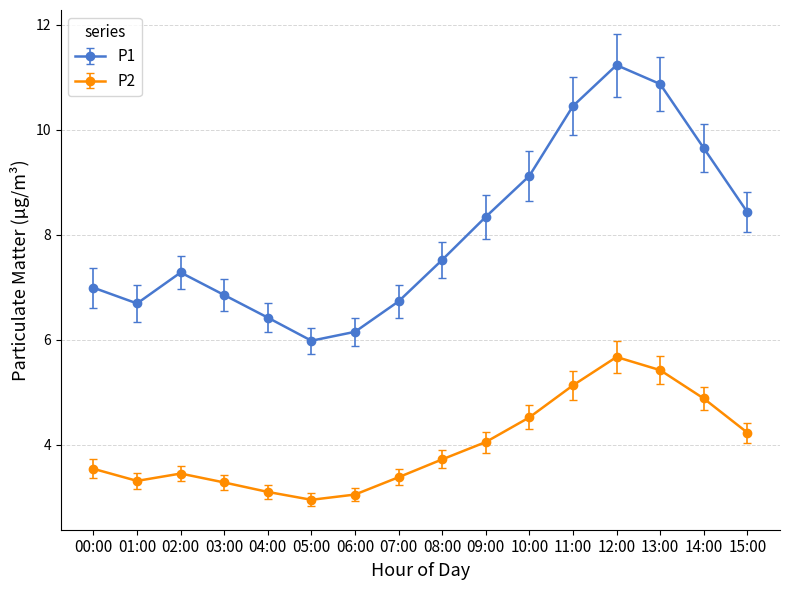

What is the spread (max minus min) of values at 14:00?

4.8